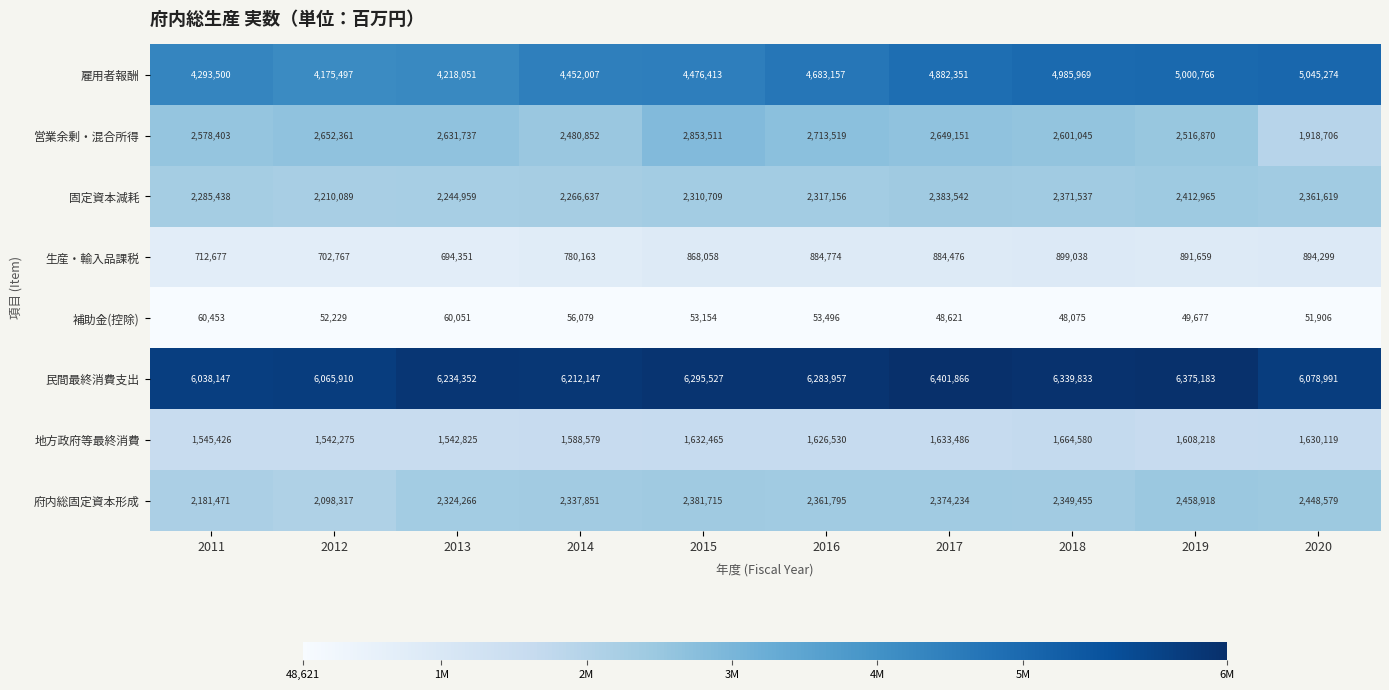

What is the difference between the 雇用者報酬 values at 2012 and 2013?

42554